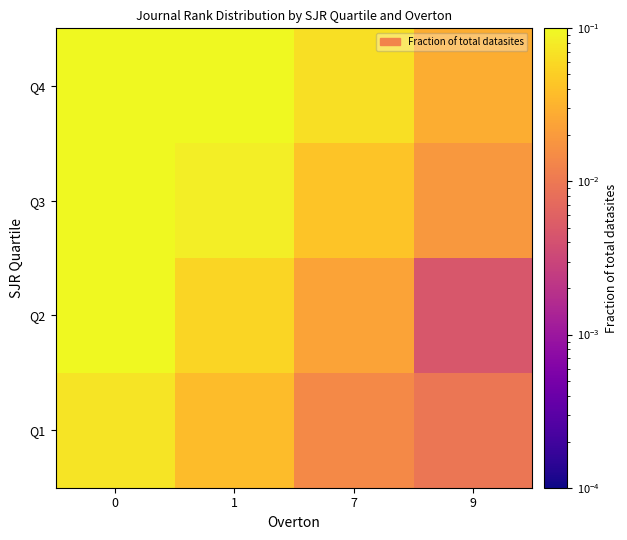

How many series are shown in this chart?

4